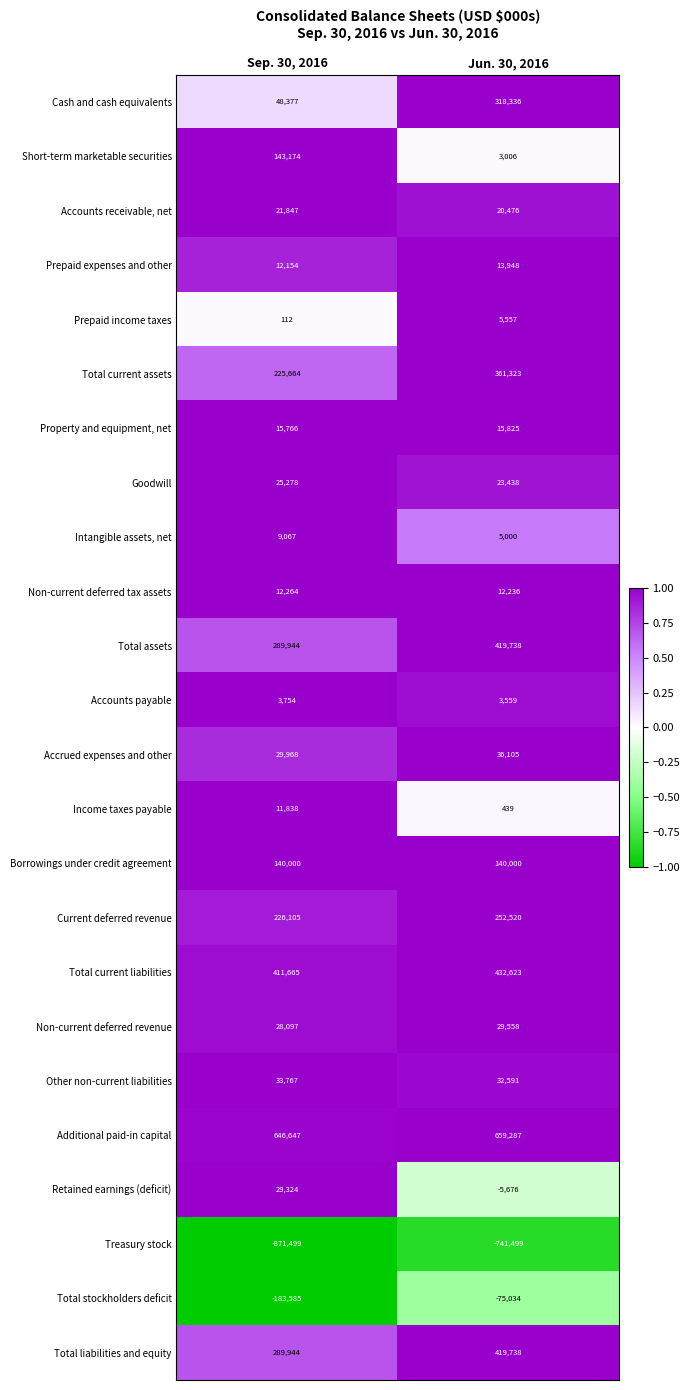

What value does the Short-term marketable securities series have at Jun. 30, 2016, to the nearest 100?

3000